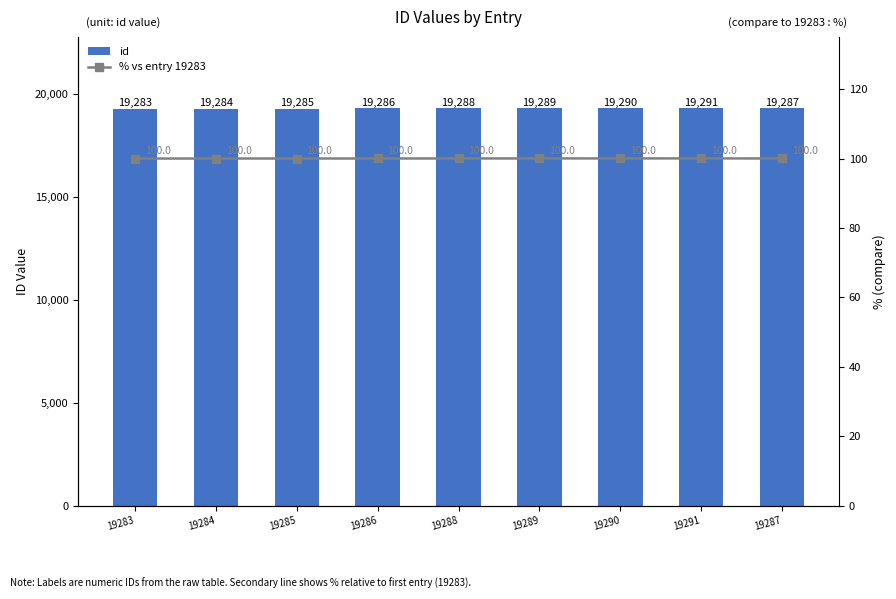

Reading left to right, transcribe all the data shown in this chart.

id: 19283.0	19284.0	19285.0	19286.0	19288.0	19289.0	19290.0	19291.0	19287.0
% vs entry 19283: 100.0	100.0	100.0	100.0	100.0	100.0	100.0	100.0	100.0